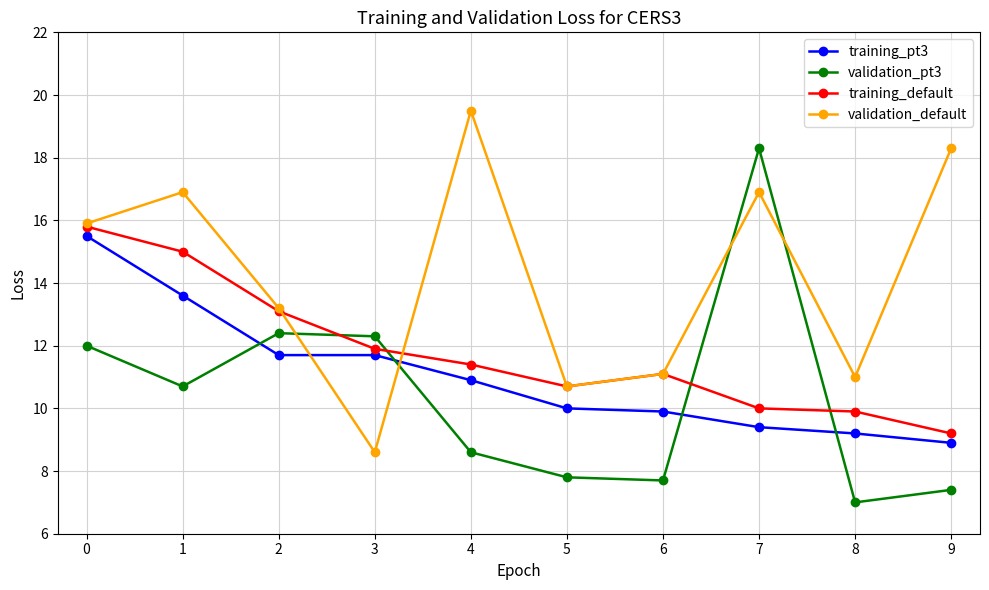

What is the total value across all series at 0?

59.2